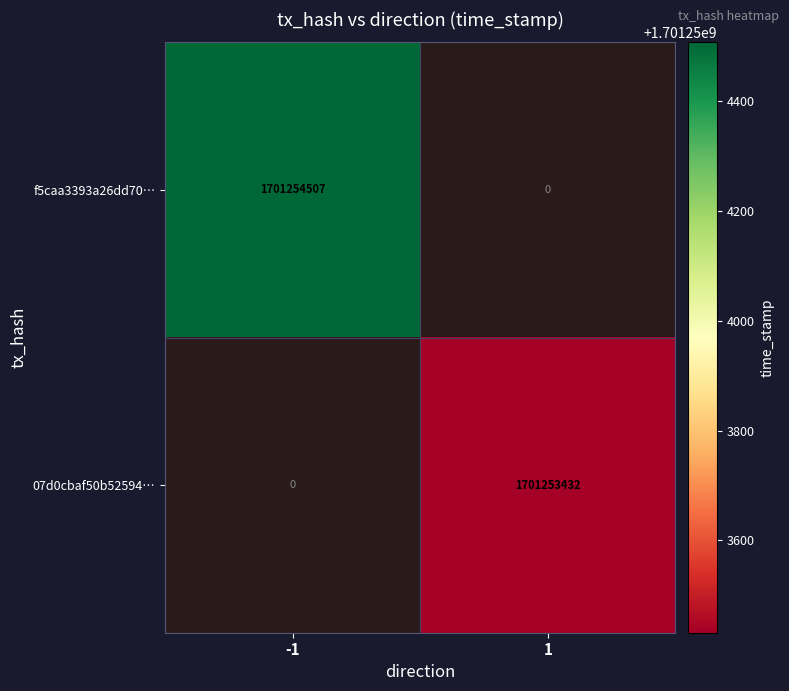

At which category is the sum across all series the highest?

-1